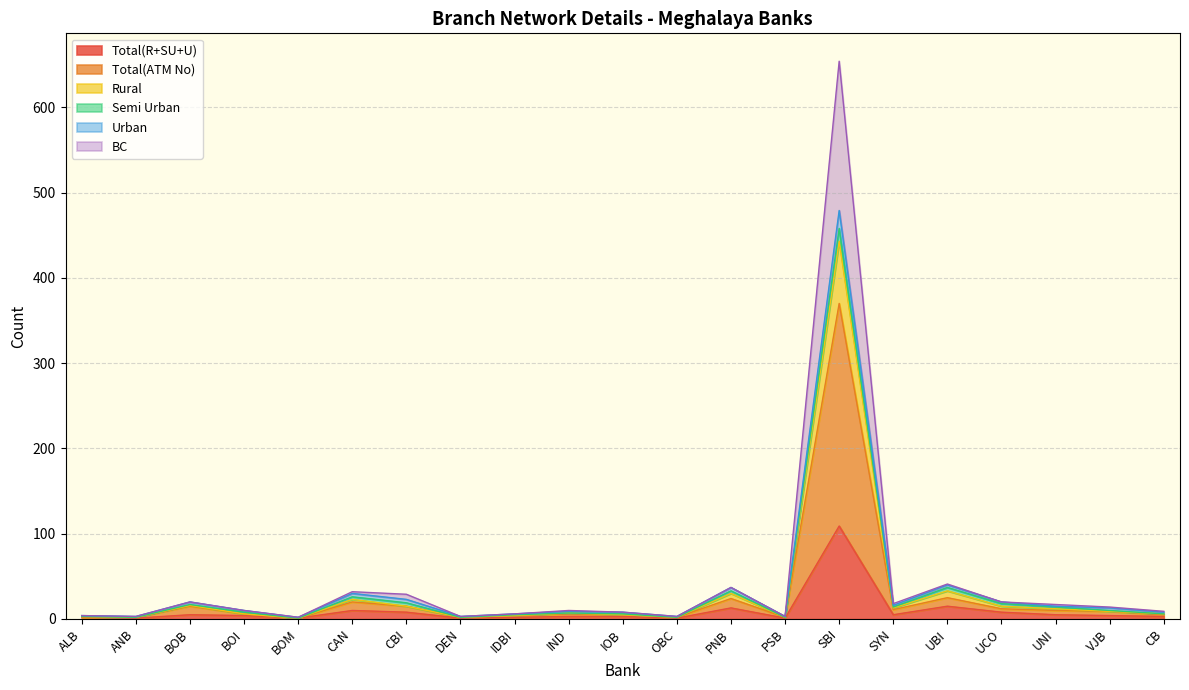

What is the label of the 4th point from the right?

UCO